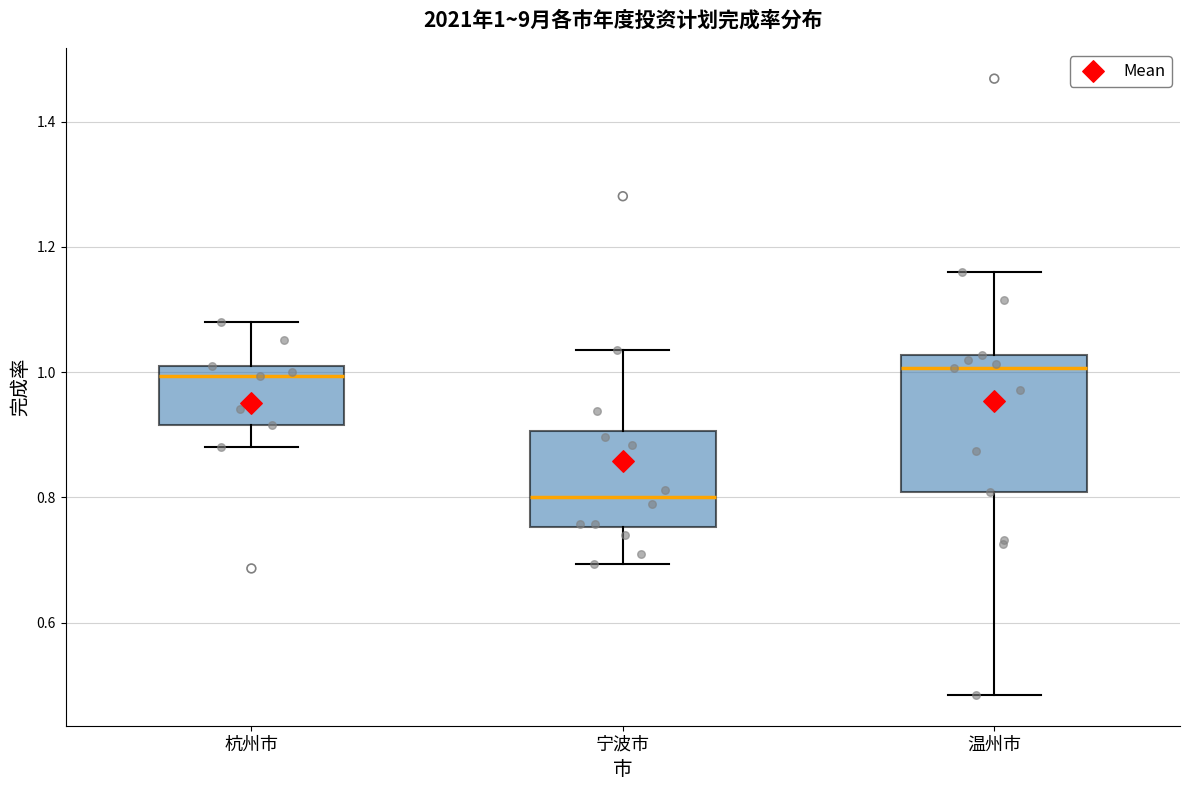

Which box's median line is the lowest?

宁波市